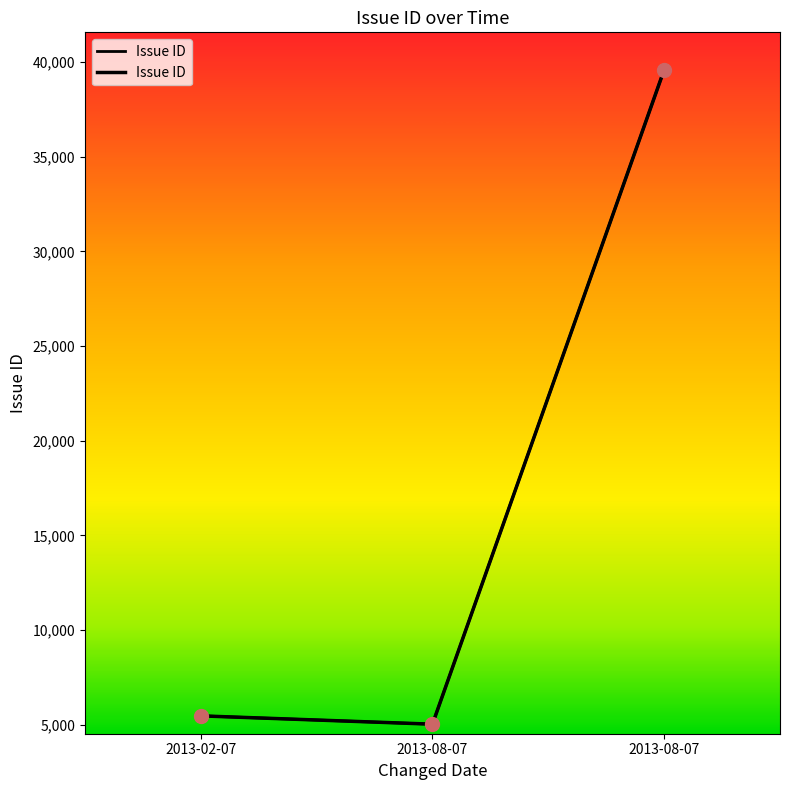

Between 2013-02-07 and 2013-08-07, which is larger?

2013-08-07